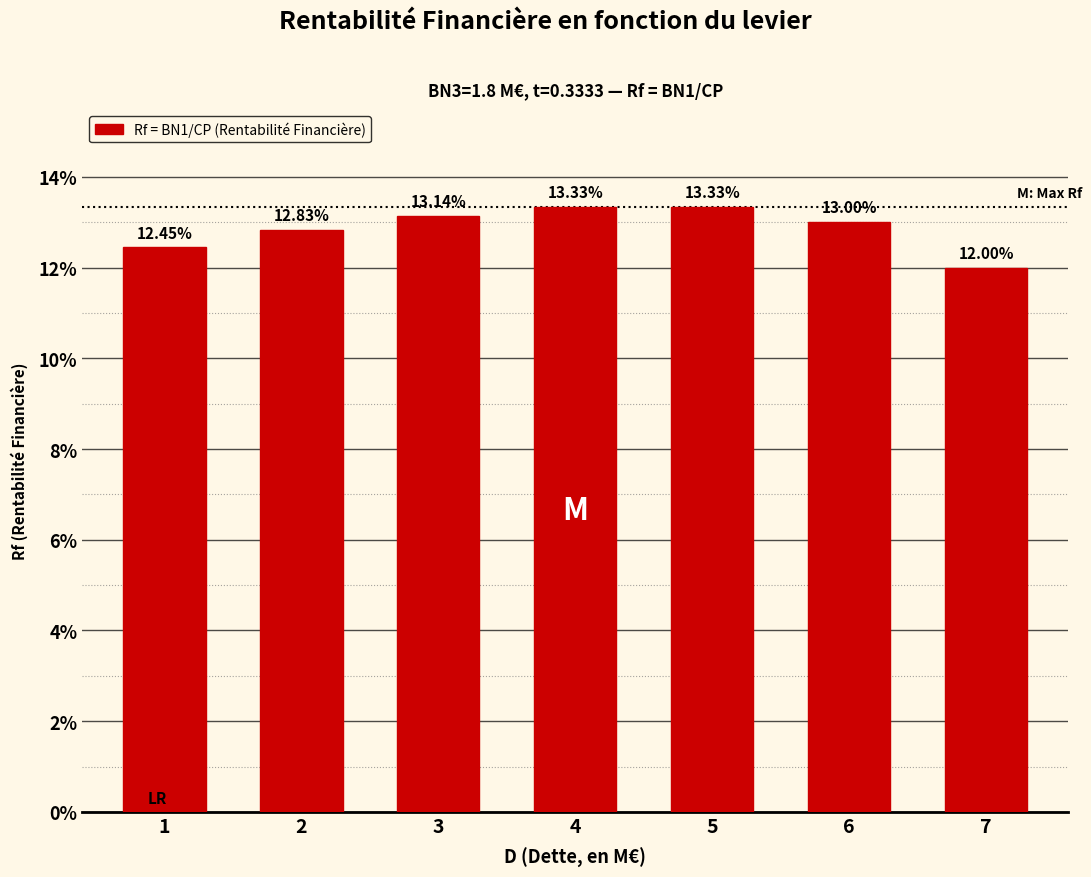

What is the value of the 1st bar from the left?

0.1